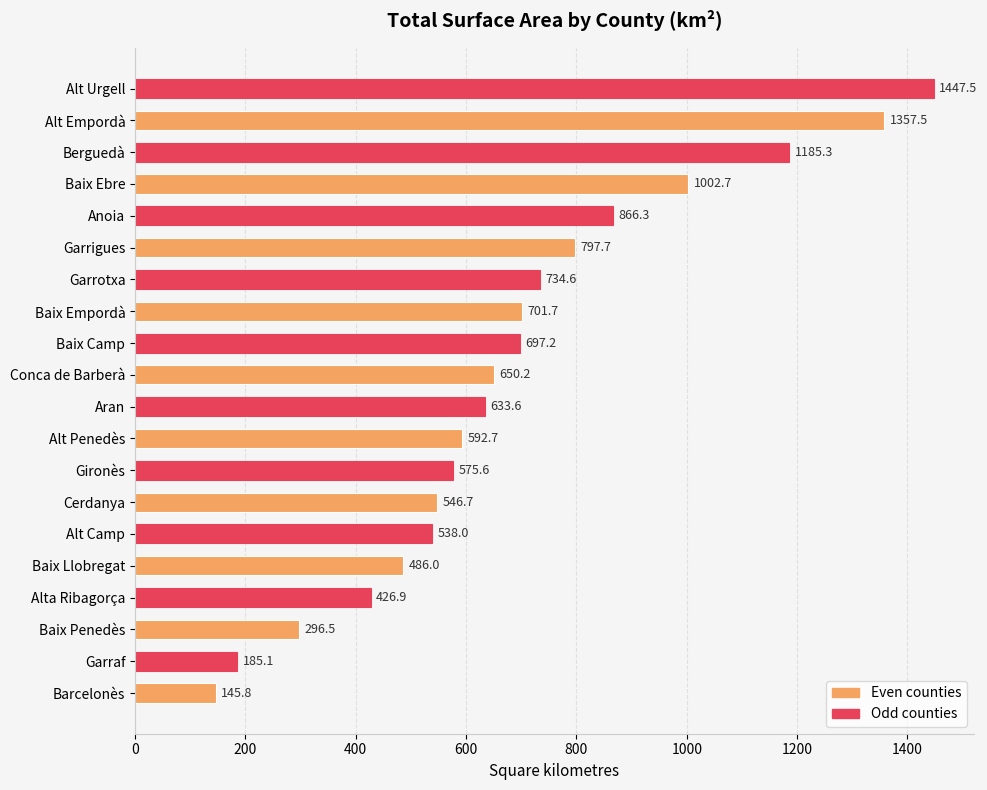

Where is the data nearest to the value 796?

Garrigues